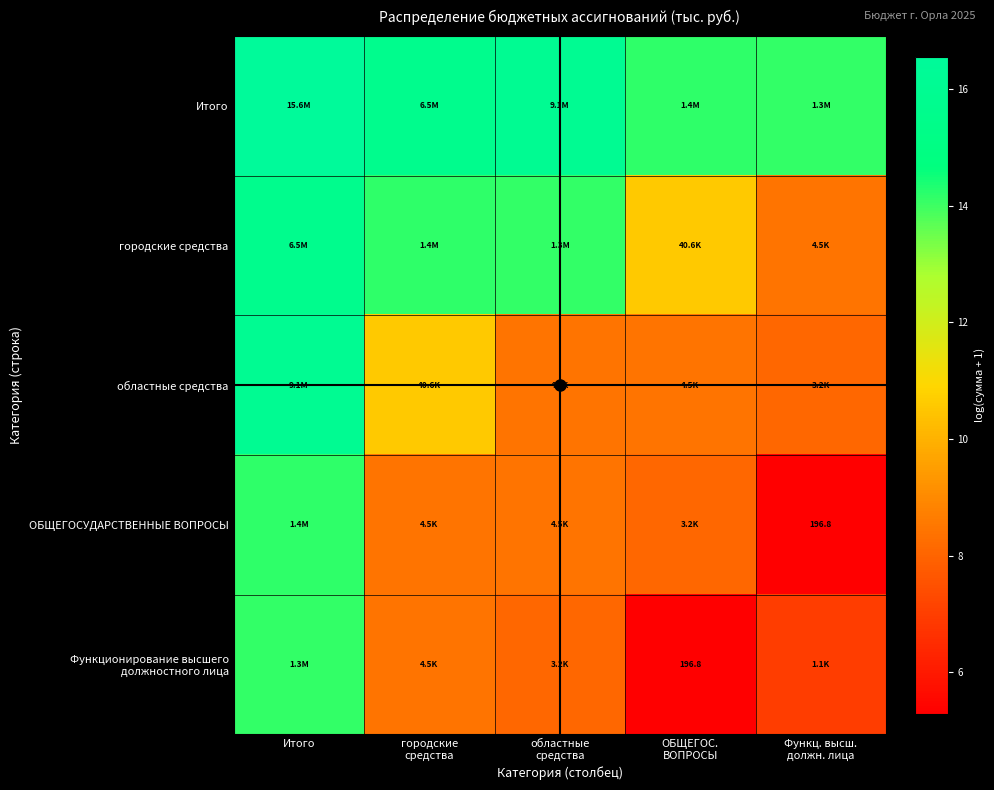

Rank the series by their maximum value, from lowest to highest.

Функционирование высшего должностного лица, ОБЩЕГОСУДАРСТВЕННЫЕ ВОПРОСЫ, городские средства, областные средства, Итого